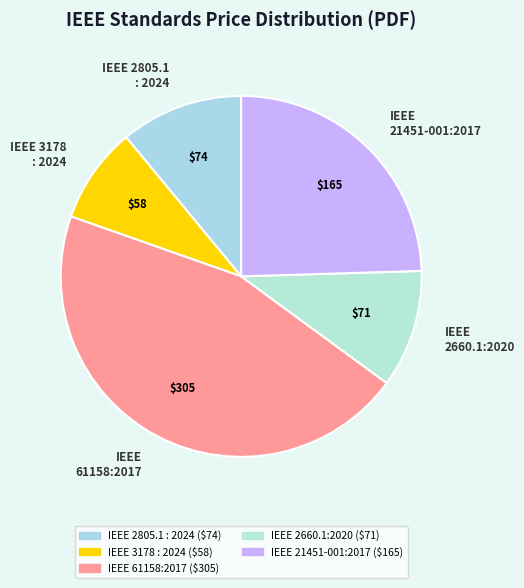

Is there a majority slice in this chart?

No